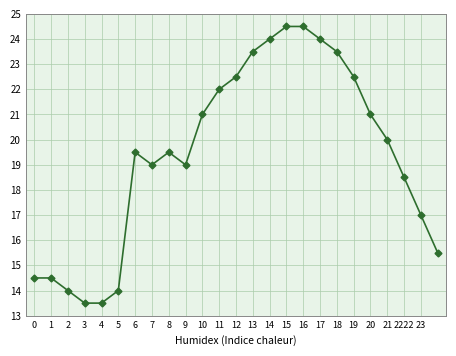

What is the sum of all values?

485.0